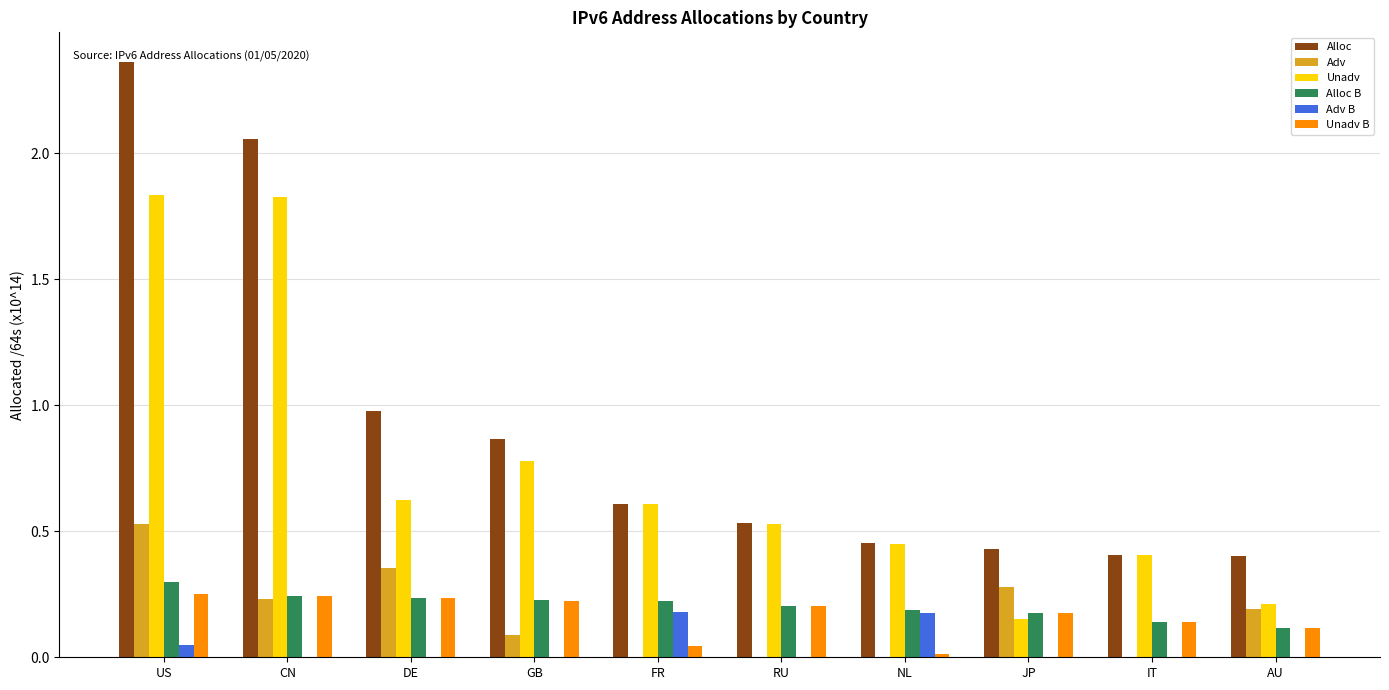

Where is Alloc nearest to the value 1?

DE